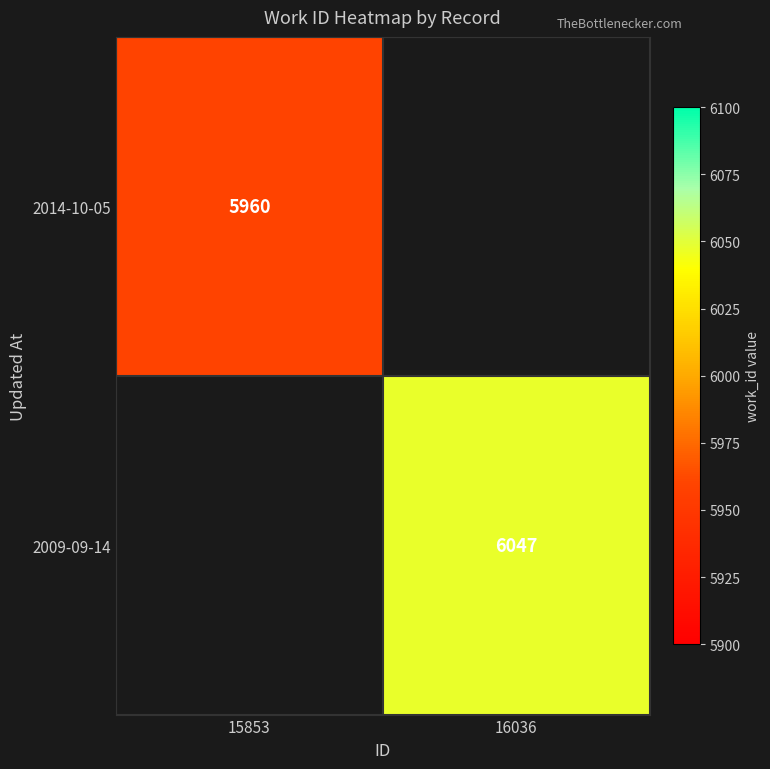

The 2009-09-14 series shows 2007 at 16036. True or false?

False